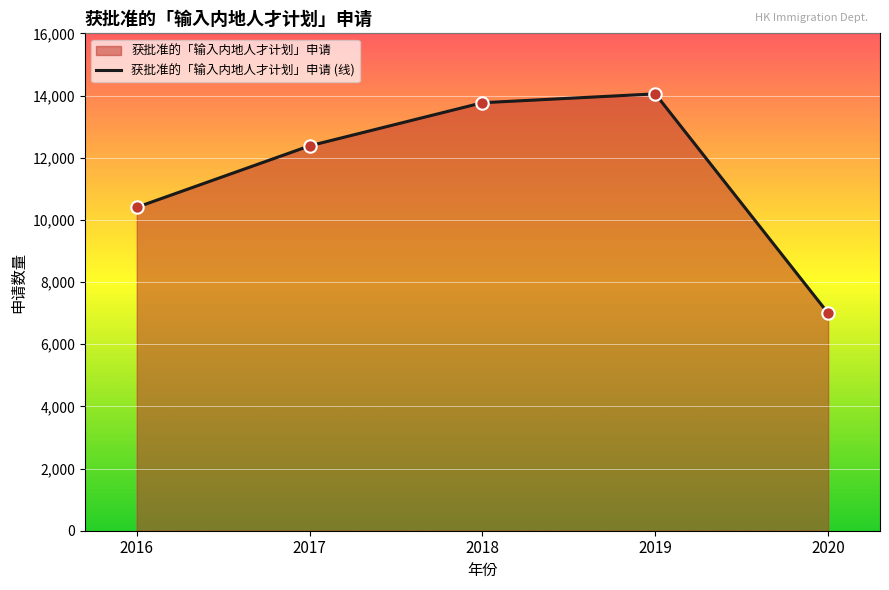

What is the change in value from 2018 to 2019?

+285